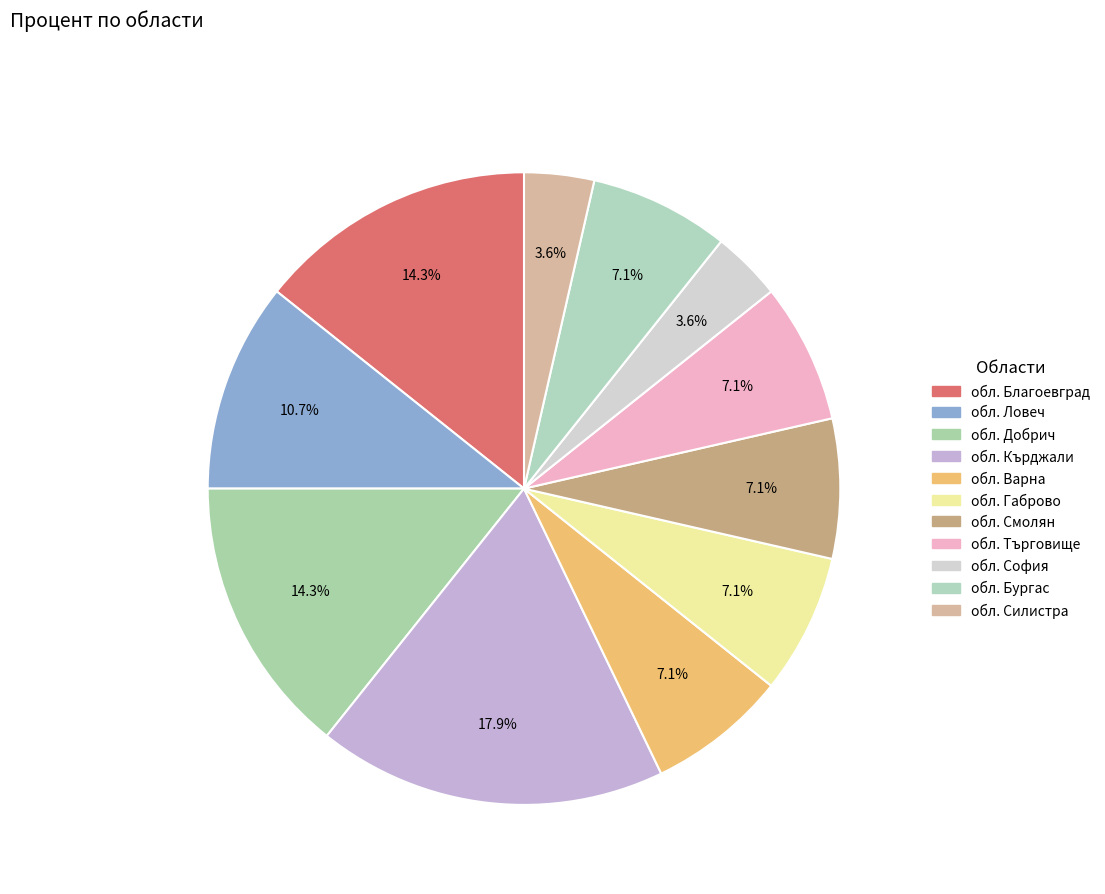

Between обл. Благоевград and обл. Силистра, which is larger?

обл. Благоевград